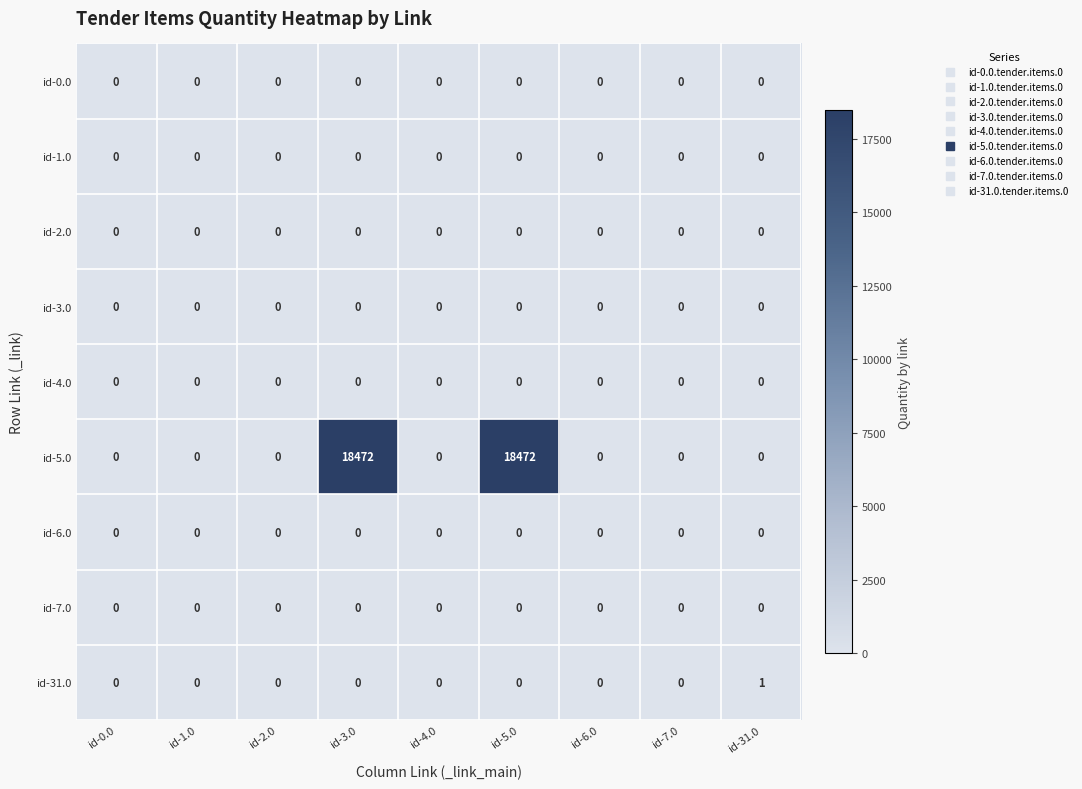

Which series has the largest total across all categories?

id-5.0